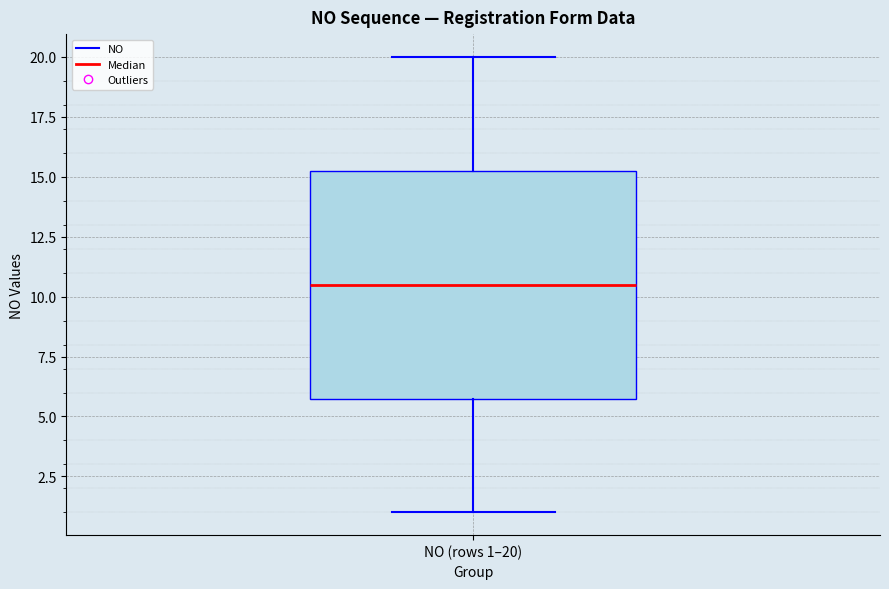

Transcribe this box plot: give where the median line is, the range the box spans, and where the two whiskers end, as read against the y-axis. The values are not printed on the chart, so give them approximately, as read against the axis.

median 10.5, box 6.0 to 15.5, whiskers 1.0 to 20.0